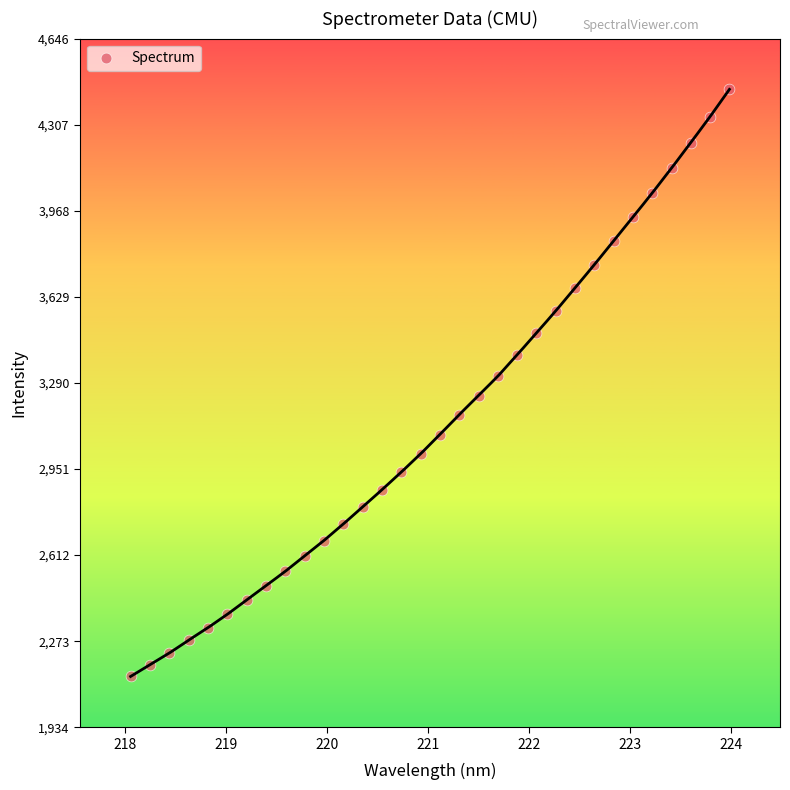

What is the range of X values (max minus min)?

5.9